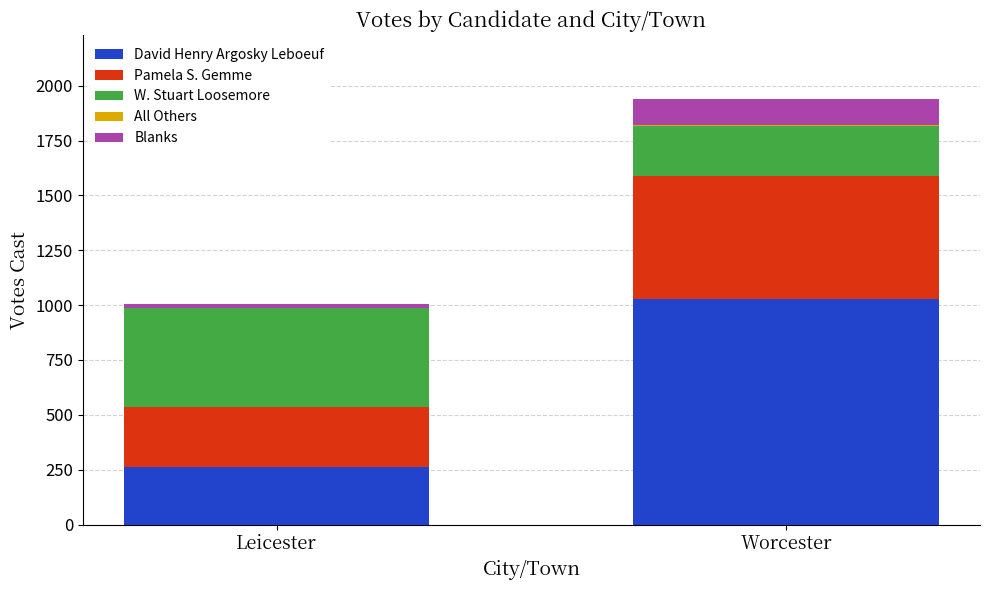

What is the maximum value for David Henry Argosky Leboeuf?

1027